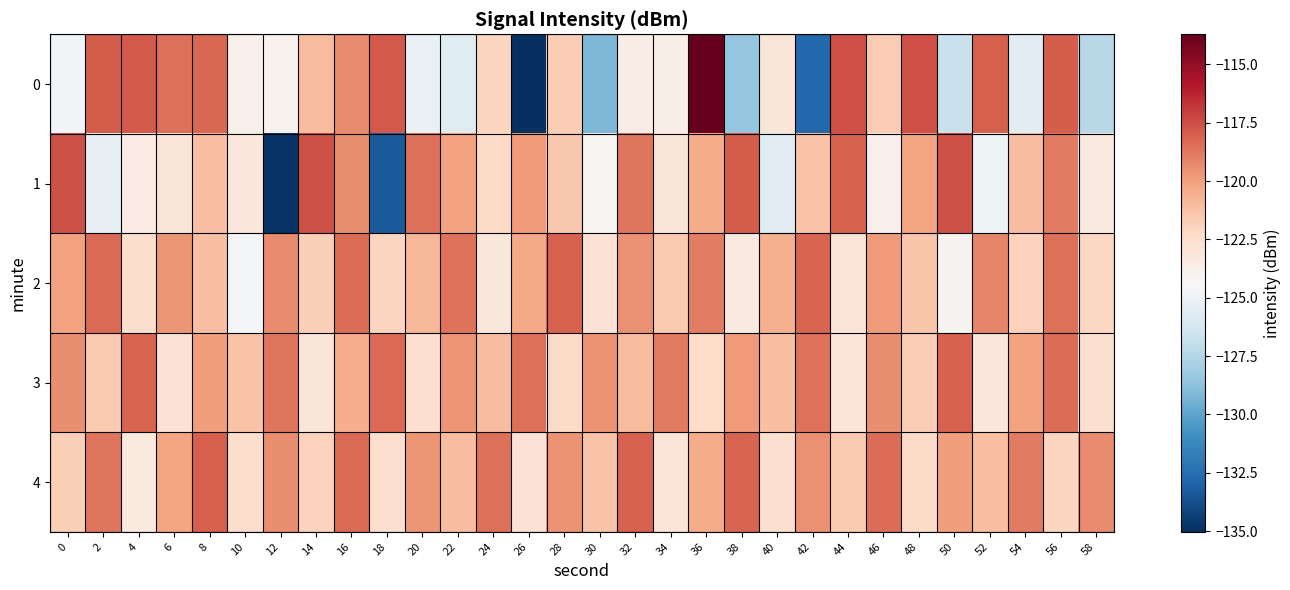

Reading left to right, transcribe all the data shown in this chart.

0: 0=-124.7	2=-117.9	4=-117.9	6=-118.5	8=-118.3	10=-123.8	12=-124.0	14=-121.0	16=-119.3	18=-117.8	20=-125.1	22=-125.7	24=-122.1	26=-135.0	28=-121.7	30=-129.2	32=-123.6	34=-123.7	36=-113.7	38=-128.5	40=-123.1	42=-132.7	44=-117.5	46=-121.7	48=-117.5	50=-126.7	52=-118.0	54=-125.6	56=-117.9	58=-127.3
1: 0=-117.6	2=-125.3	4=-123.5	6=-123.1	8=-121.2	10=-123.2	12=-134.8	14=-117.6	16=-119.4	18=-133.3	20=-118.5	22=-120.1	24=-122.3	26=-119.8	28=-121.5	30=-124.2	32=-118.7	34=-123.1	36=-120.4	38=-117.9	40=-125.6	42=-121.3	44=-118.1	46=-123.8	48=-120.2	50=-117.6	52=-124.9	54=-121.1	56=-118.8	58=-123.4
2: 0=-120.1	2=-118.3	4=-122.5	6=-119.7	8=-121.2	10=-124.6	12=-119.3	14=-121.8	16=-118.4	18=-122.1	20=-120.8	22=-118.6	24=-123.2	26=-120.3	28=-118.1	30=-122.8	32=-119.5	34=-121.6	36=-118.9	38=-123.4	40=-120.6	42=-118.2	44=-122.9	46=-119.8	48=-121.4	50=-124.1	52=-119.2	54=-121.9	56=-118.5	58=-122.2
3: 0=-119.4	2=-121.6	4=-118.2	6=-122.8	8=-119.9	10=-121.3	12=-118.7	14=-123.1	16=-120.5	18=-118.3	20=-122.6	22=-119.7	24=-121.1	26=-118.5	28=-122.3	30=-119.6	32=-121.0	34=-118.8	36=-122.4	38=-119.8	40=-121.2	42=-118.6	44=-122.9	46=-119.4	48=-121.7	50=-118.1	52=-123.2	54=-120.1	56=-118.4	58=-122.7
4: 0=-121.8	2=-118.7	4=-123.3	6=-120.2	8=-118.0	10=-122.5	12=-119.4	14=-121.9	16=-118.3	18=-122.6	20=-119.7	22=-121.1	24=-118.5	26=-122.8	28=-119.6	30=-121.3	32=-118.1	34=-123.0	36=-120.4	38=-118.2	40=-122.7	42=-119.5	44=-121.6	46=-118.4	48=-122.3	50=-119.9	52=-121.2	54=-118.8	56=-122.1	58=-119.3